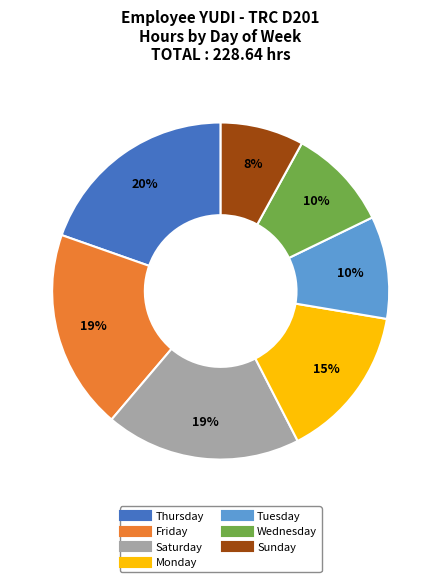

To the nearest percent, what is the average slice percentage?

14%